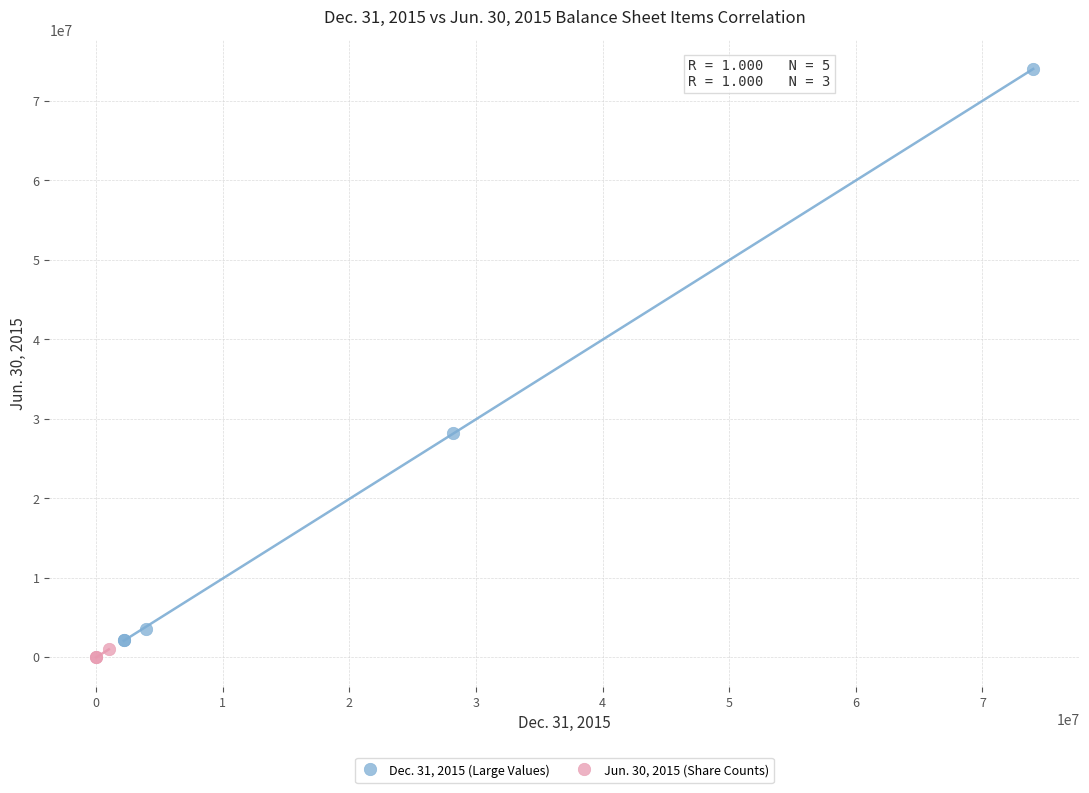

Which series contains the highest Y value?

Dec. 31, 2015 (Large Values)